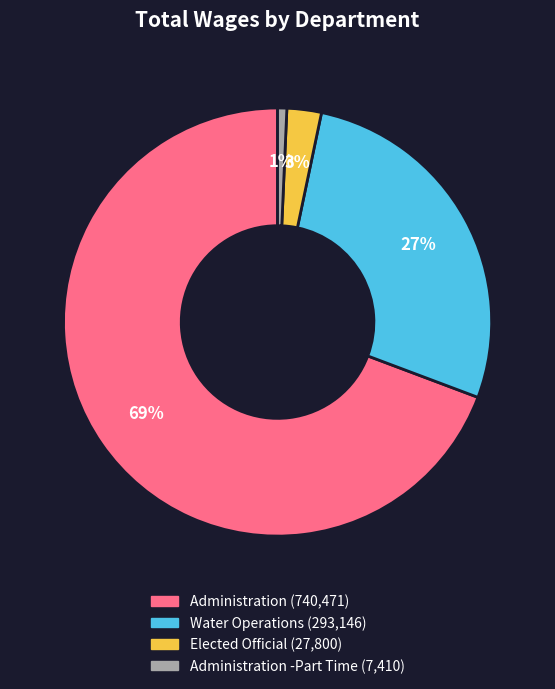

Is there a majority slice in this chart?

Yes